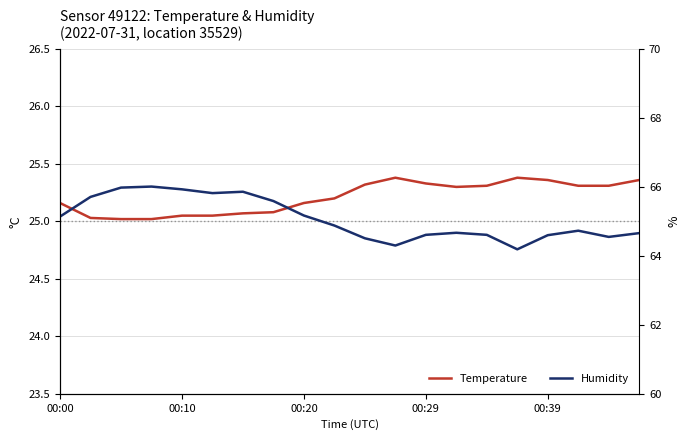

What is the difference between the Humidity values at 17 and 00:00?

0.4